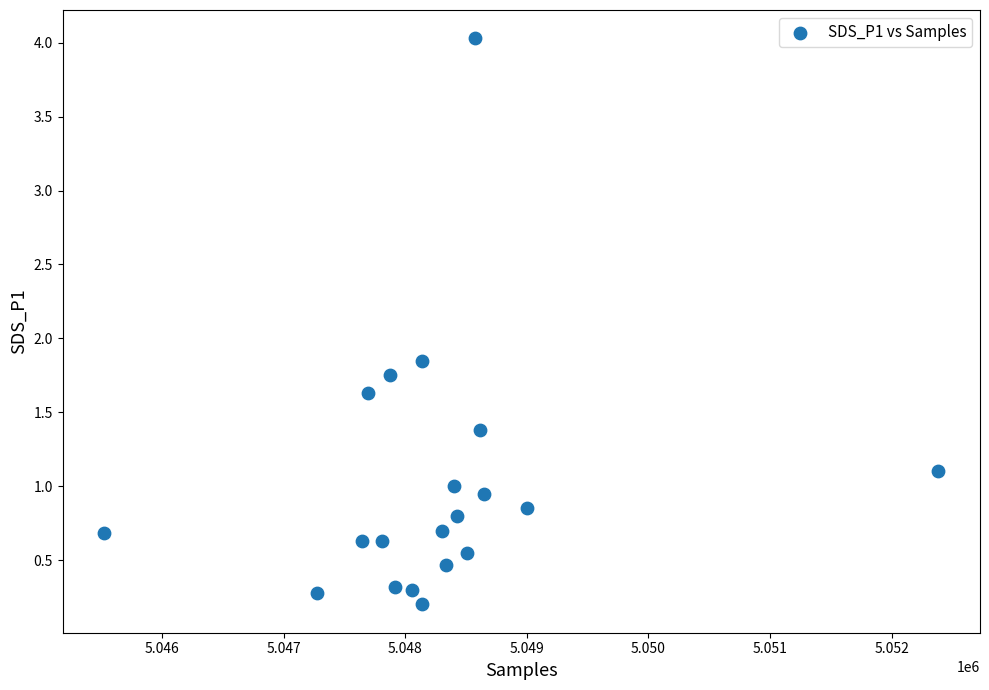

What is the range of X values (max minus min)?

6860.0